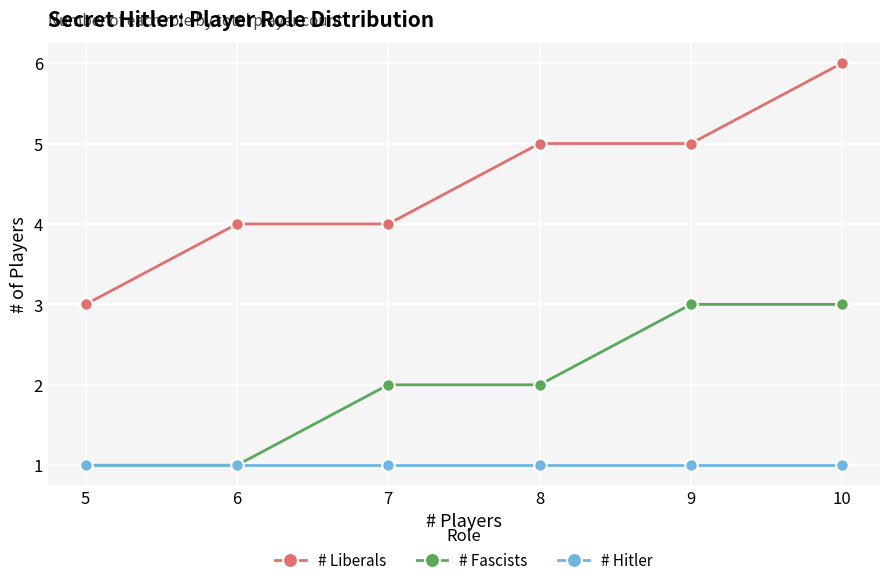

What is the sum of all # Hitler values?

6